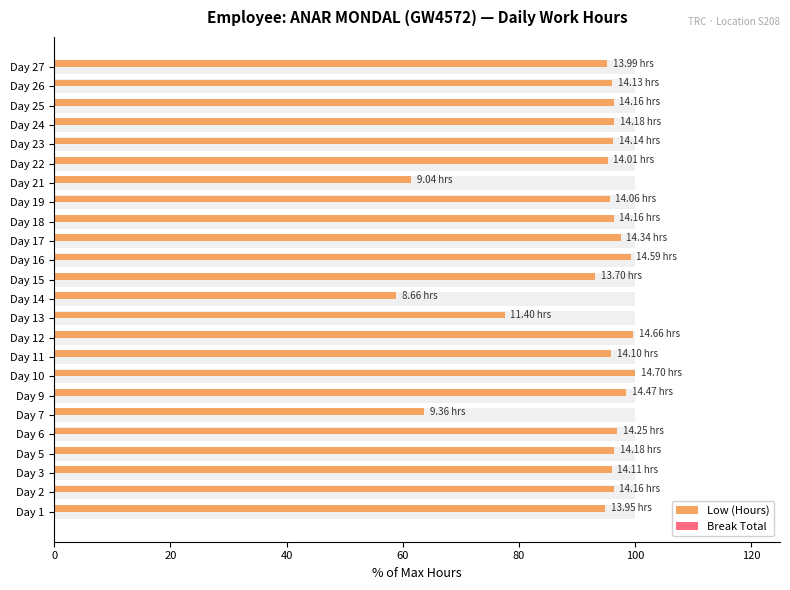

At how many categories does at least one series exceed 83?

20